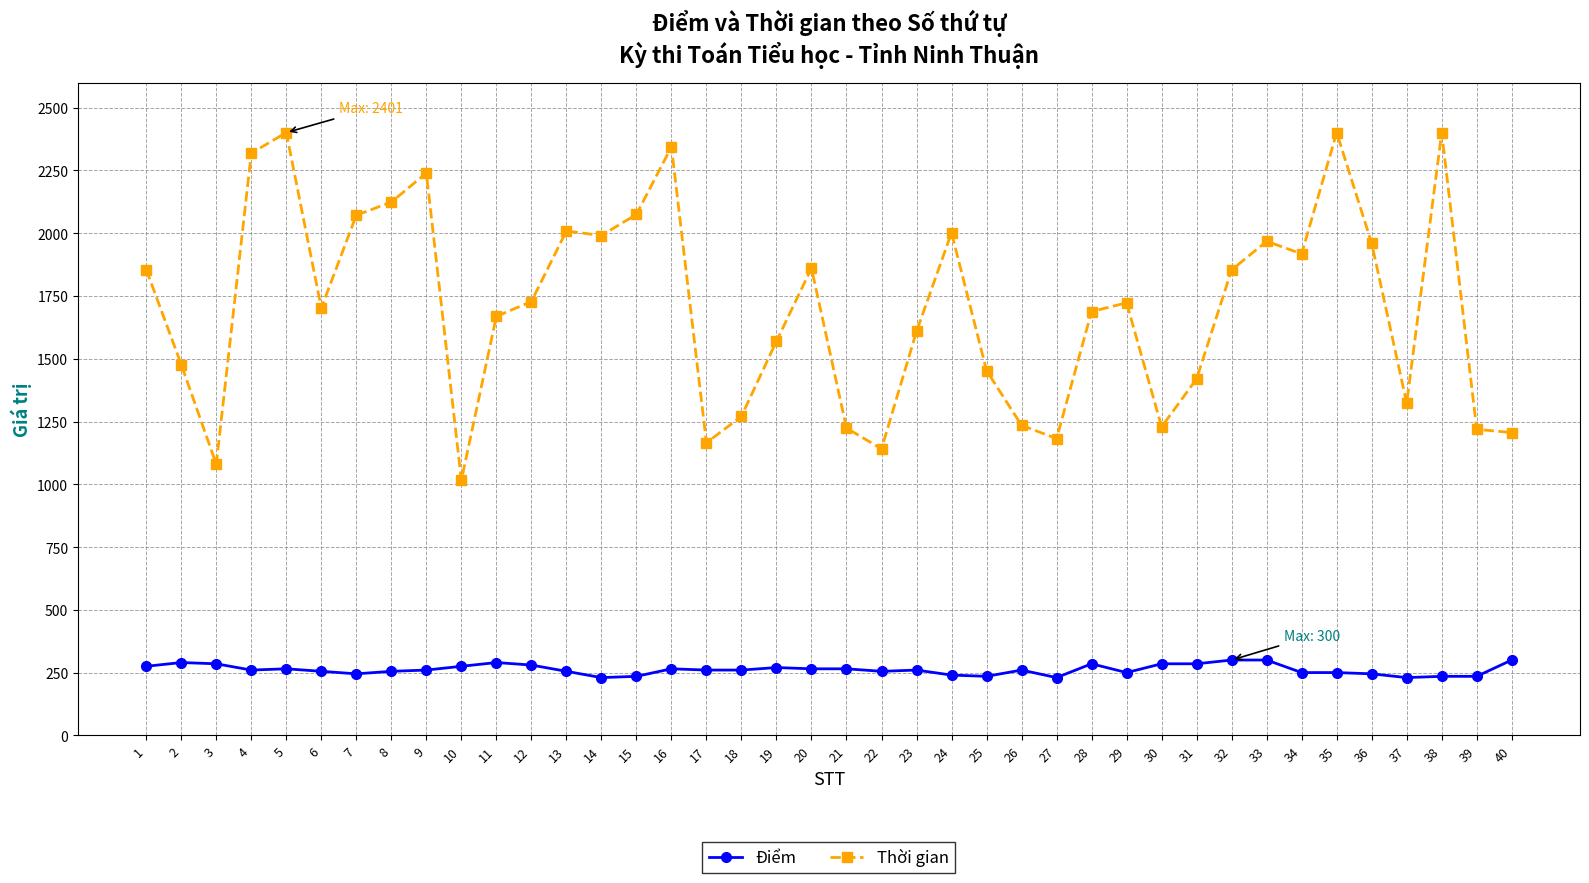

Is the value of Điểm at 38 greater than the value of Thời gian at 33?

No